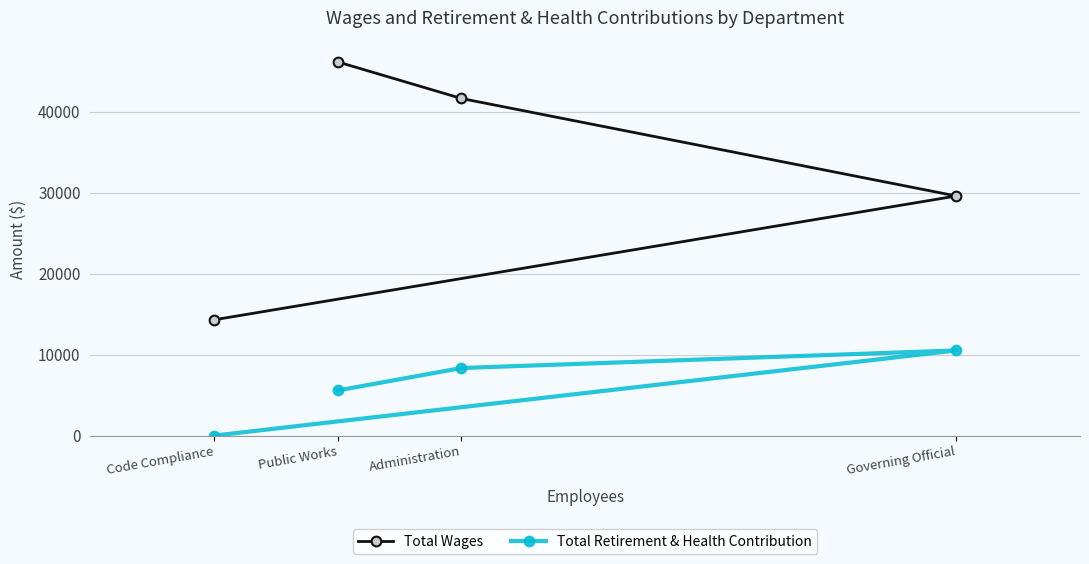

Reading left to right, list all the values displayed in this chart.

Total Wages: Code Compliance=14300	Public Works=46148	Administration=41631	Governing Official=29591
Total Retirement & Health Contribution: Code Compliance=0	Public Works=5575	Administration=8346	Governing Official=10521